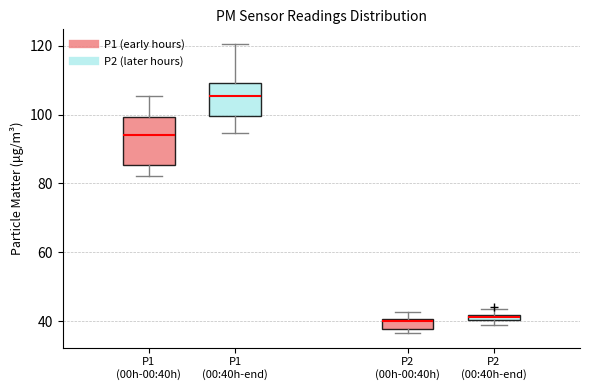

Comparing the boxes themselves (not the whiskers), which one is the tallest?

P1 (00h-00:40h)